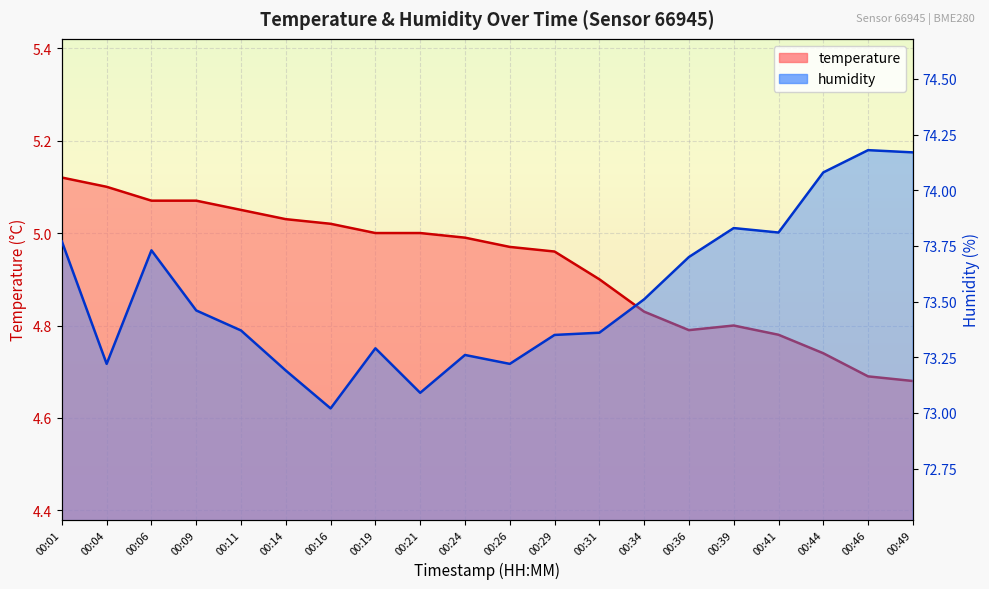

How many data points does each series have?

20